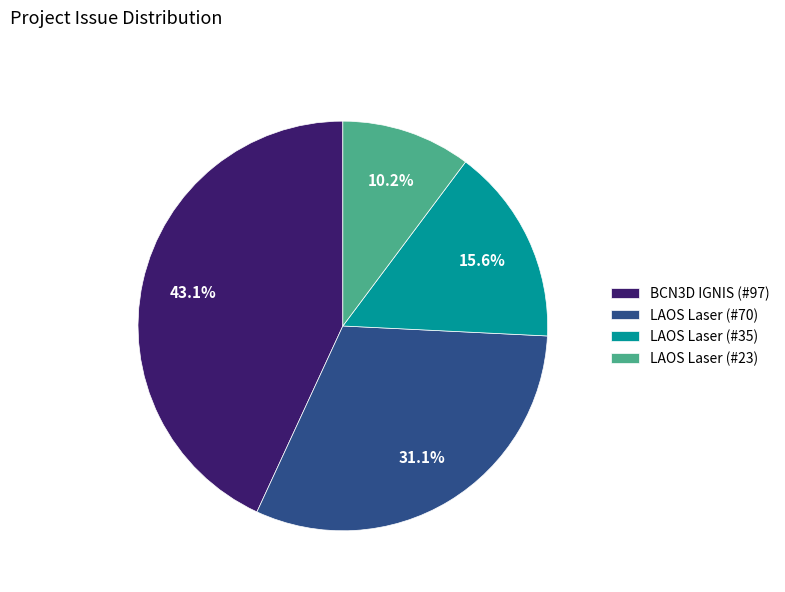

Count the number of slices in the pie.

4